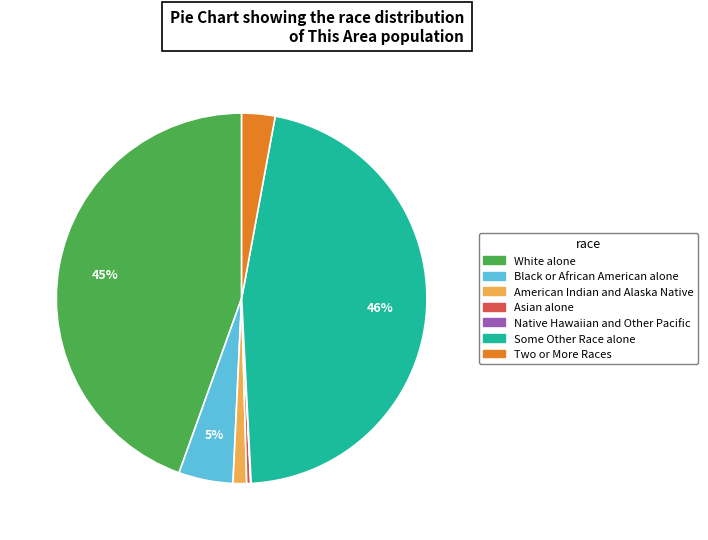

Do American Indian and Alaska Native and Some Other Race alone together represent more than half of the pie?

No